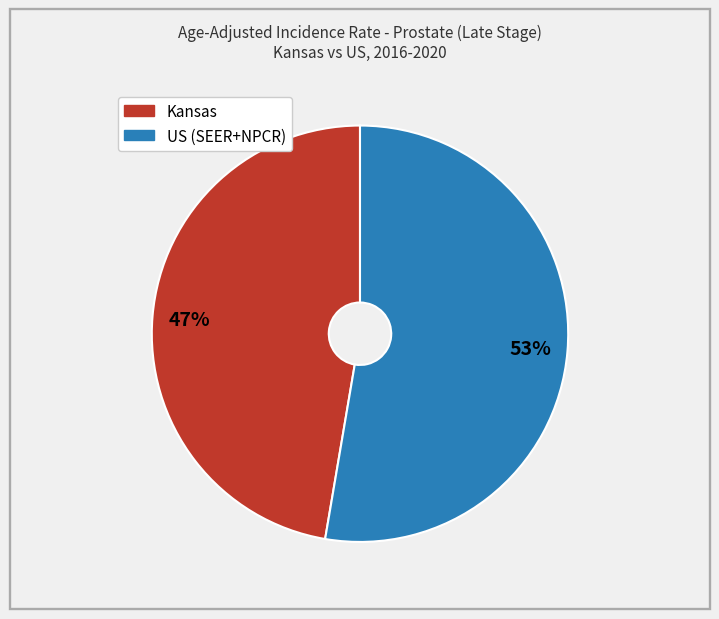

To the nearest percent, what is the average slice percentage?

50%